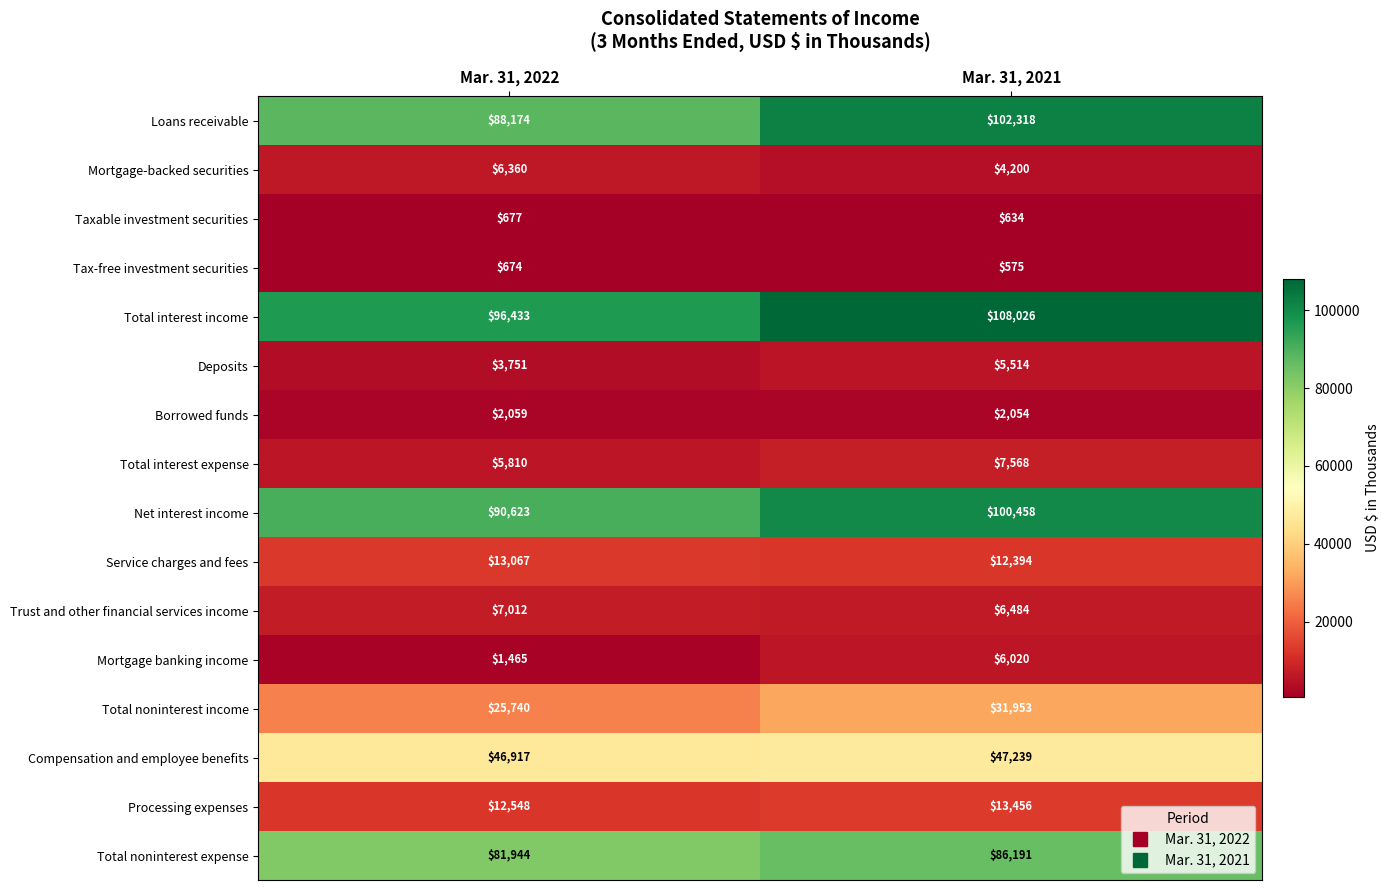

At how many categories does at least one series exceed 48433?

2